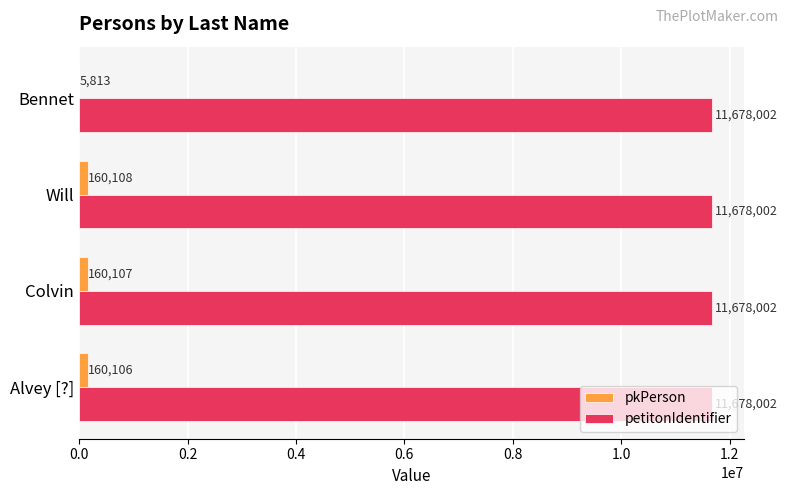

Is the value of pkPerson at Alvey [?] greater than the value of petitonIdentifier at Alvey [?]?

No